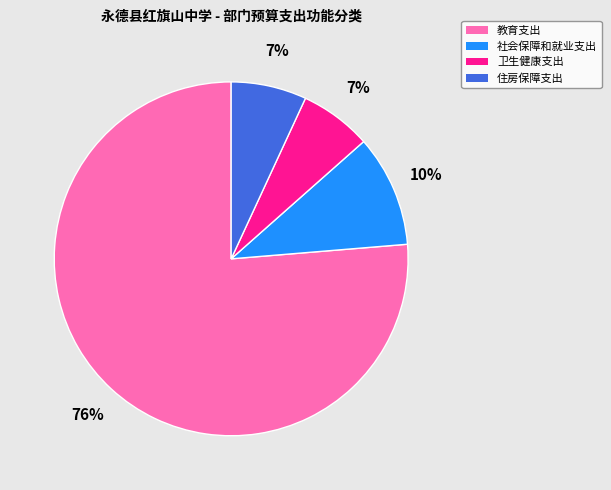

True or false: 卫生健康支出 accounts for 1% of the total.

False